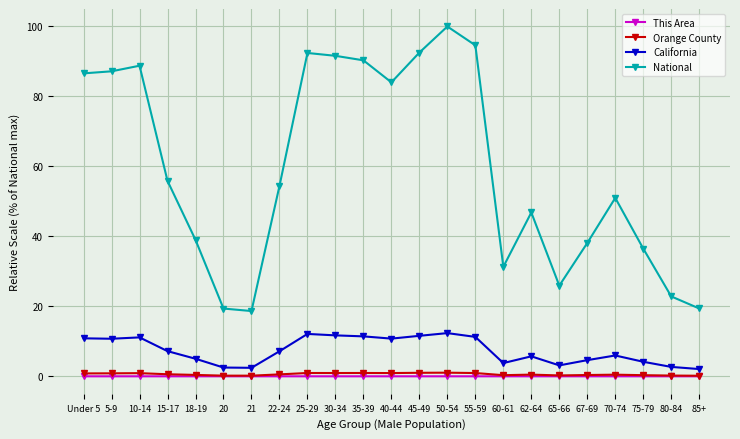

True or false: This Area and National intersect in this chart.

False